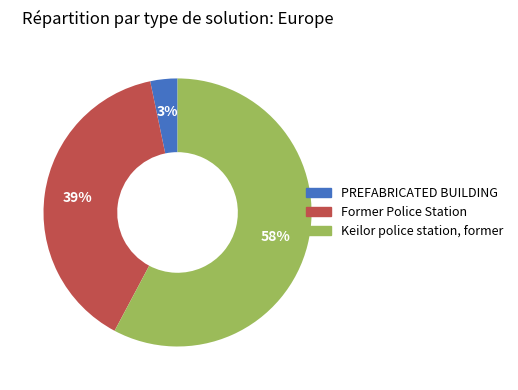

Does Former Police Station account for over 50% of the chart?

No